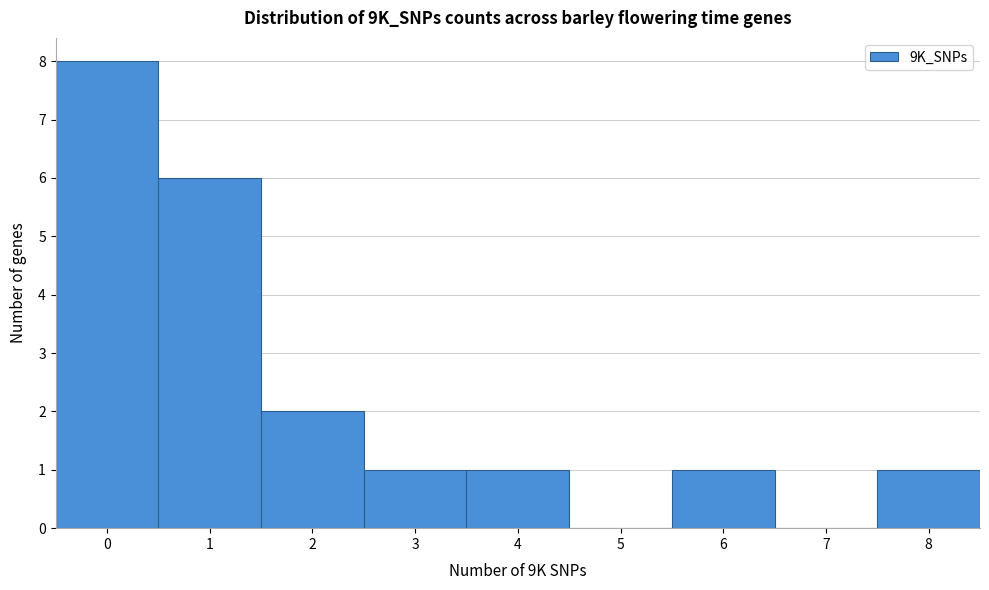

Which range on the x-axis has the tallest bar?

-0.5 to 0.5